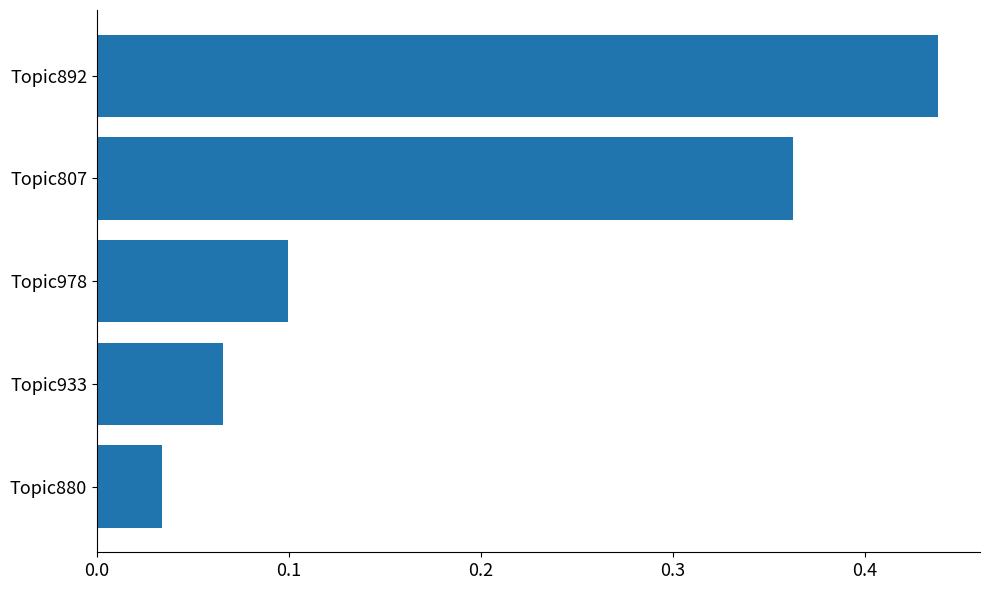

How many bars are there in total?

5